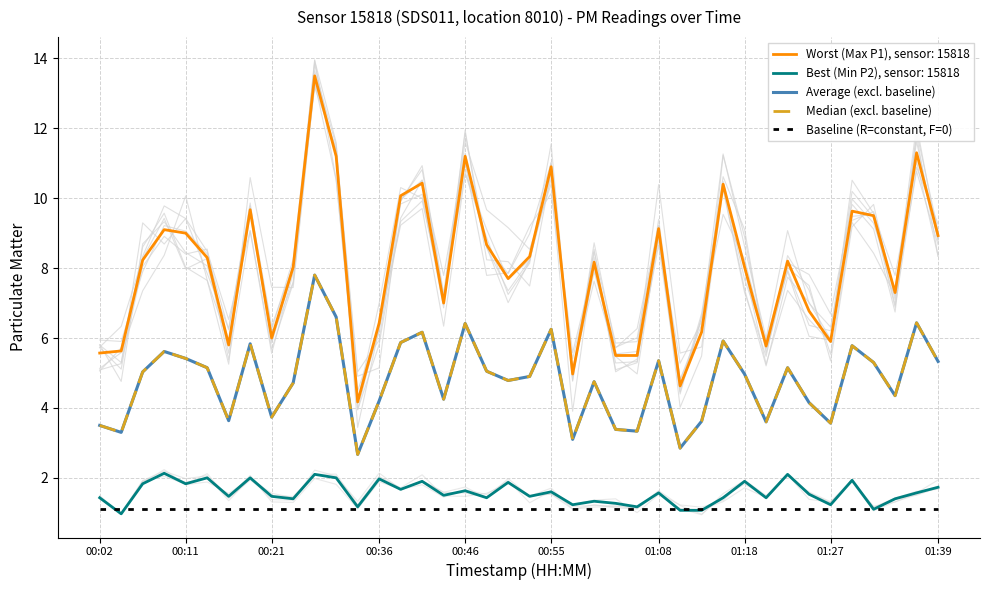

What is the total value across all series at 38?

14.0